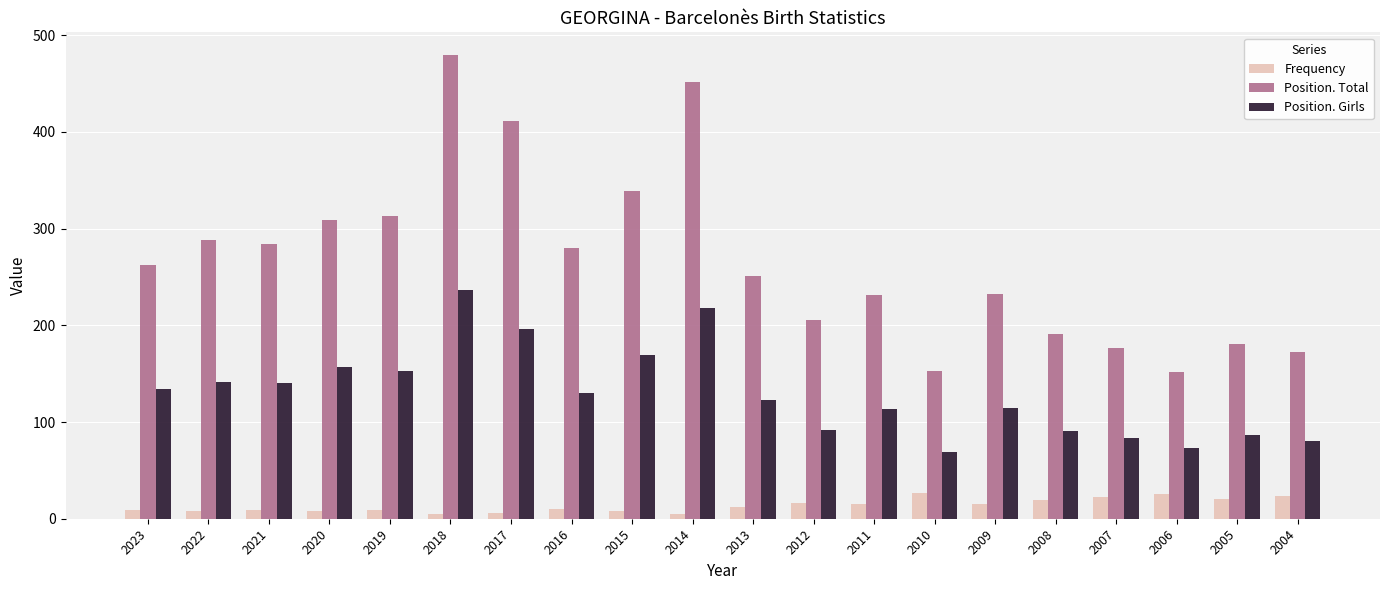

Between 2009 and 2006, which series saw the biggest shift?

Position. Total